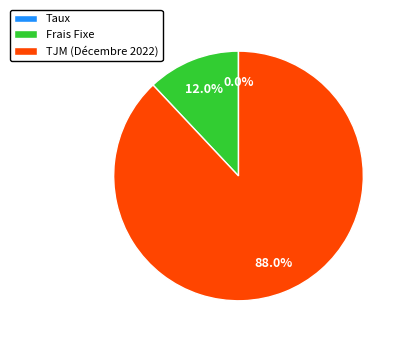

Which slice represents more than half of the pie?

TJM (Décembre 2022)